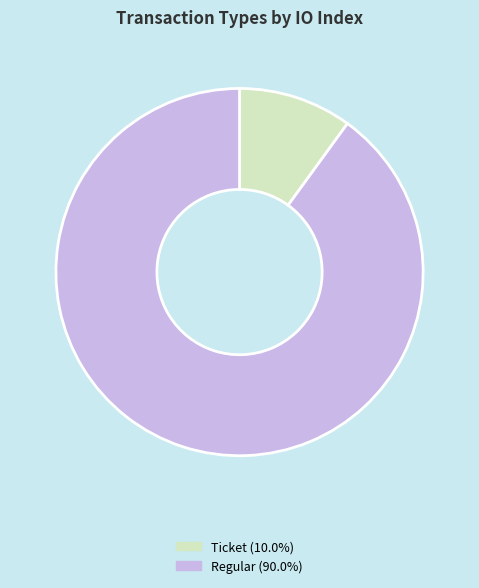

Rank the categories by value from lowest to highest.

Ticket, Regular